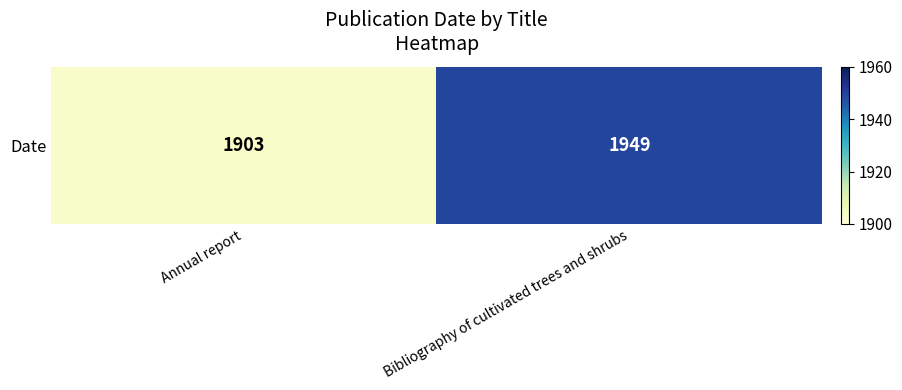

The value at Bibliography of cultivated trees and shrubs is 1949. True or false?

True